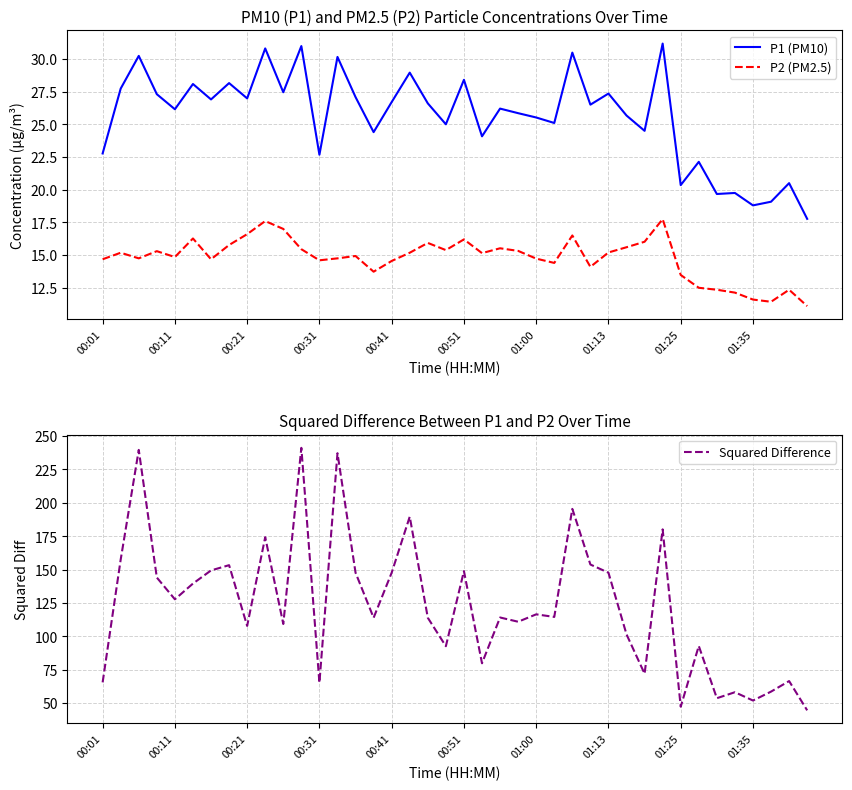

True or false: P1 (PM10) and P2 (PM2.5) intersect in this chart.

False